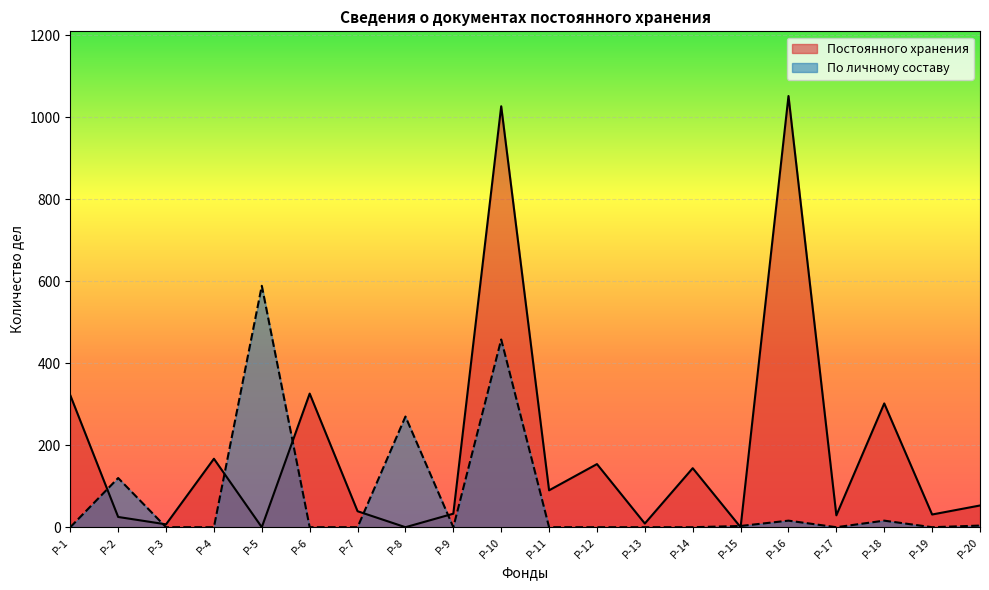

How many interior local peaks does the Постоянного хранения series have?

7